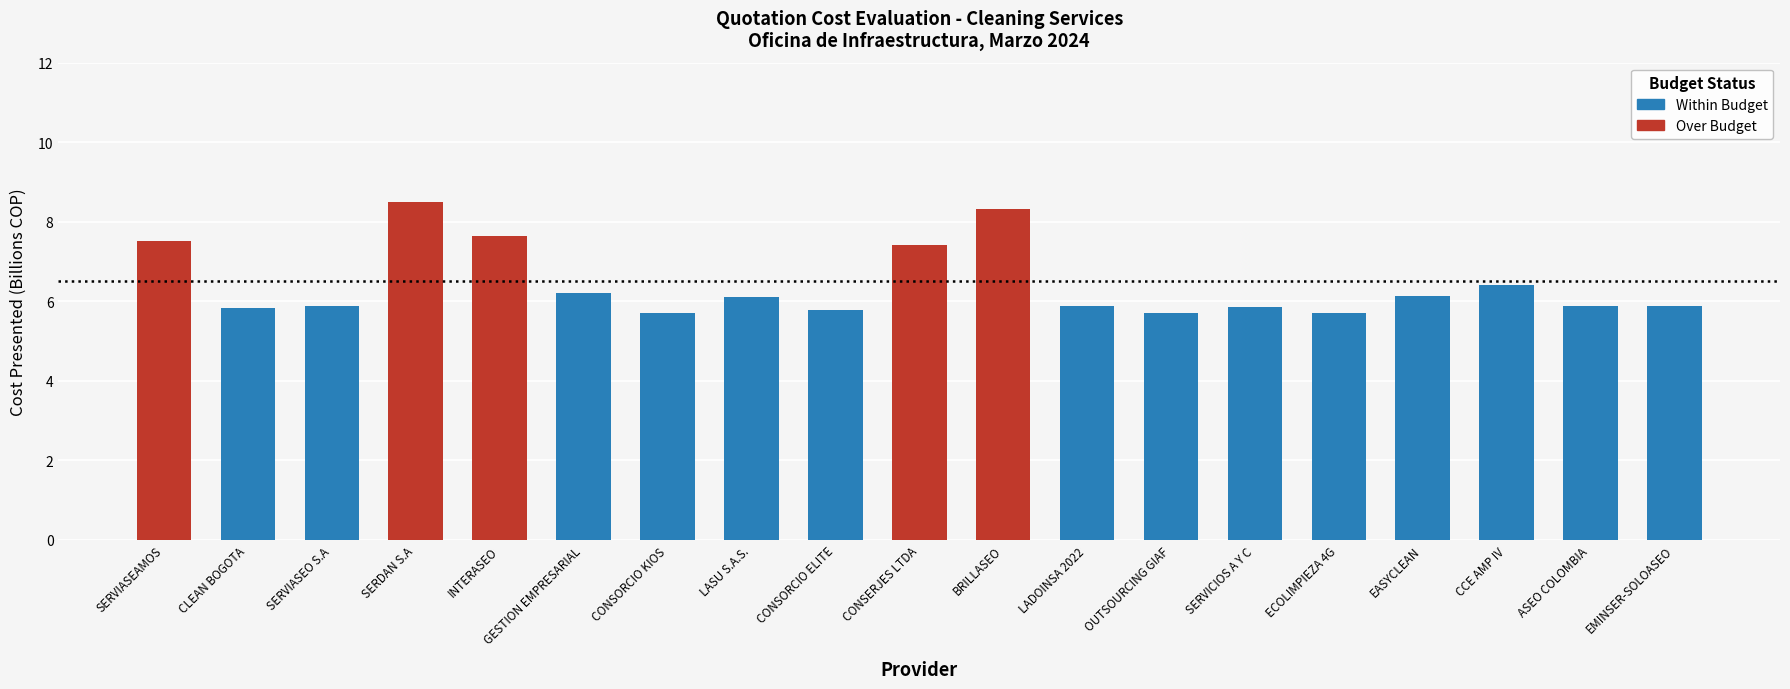

Rank the categories by value from lowest to highest.

OUTSOURCING GIAF, ECOLIMPIEZA 4G, CONSORCIO KIOS, CONSORCIO ELITE, CLEAN BOGOTA, SERVICIOS A Y C, SERVIASEO S.A, LADOINSA 2022, EMINSER-SOLOASEO, ASEO COLOMBIA, LASU S.A.S., EASYCLEAN, GESTION EMPRESARIAL, CCE AMP IV, CONSERJES LTDA, SERVIASEAMOS, INTERASEO, BRILLASEO, SERDAN S.A